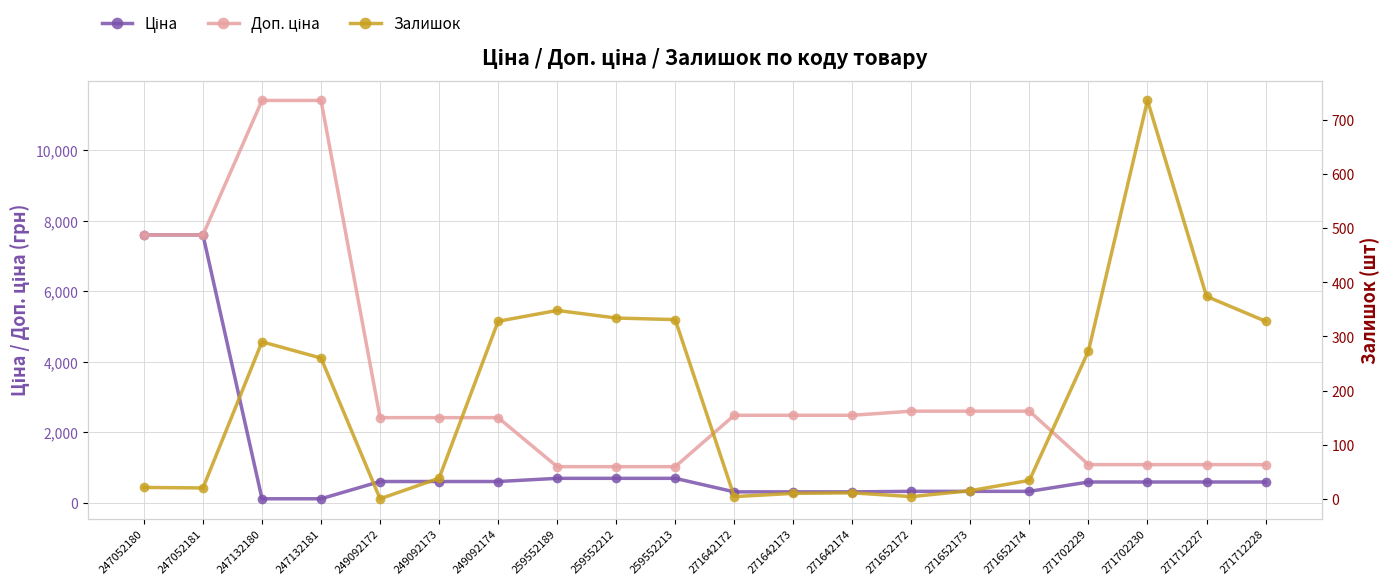

How many data points in Доп. ціна are less than 2482?

10